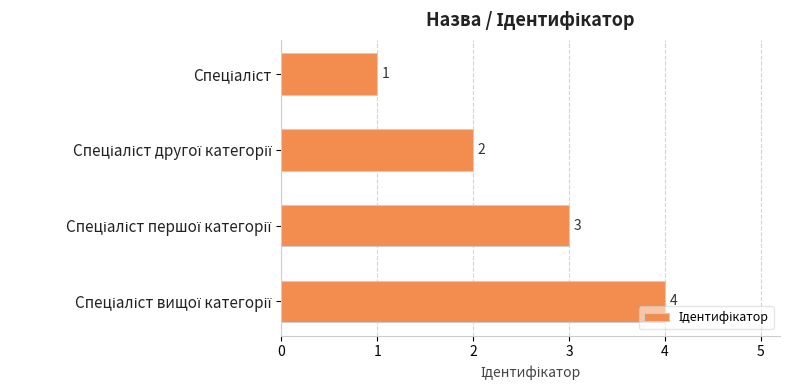

What is the minimum value shown in the chart?

1